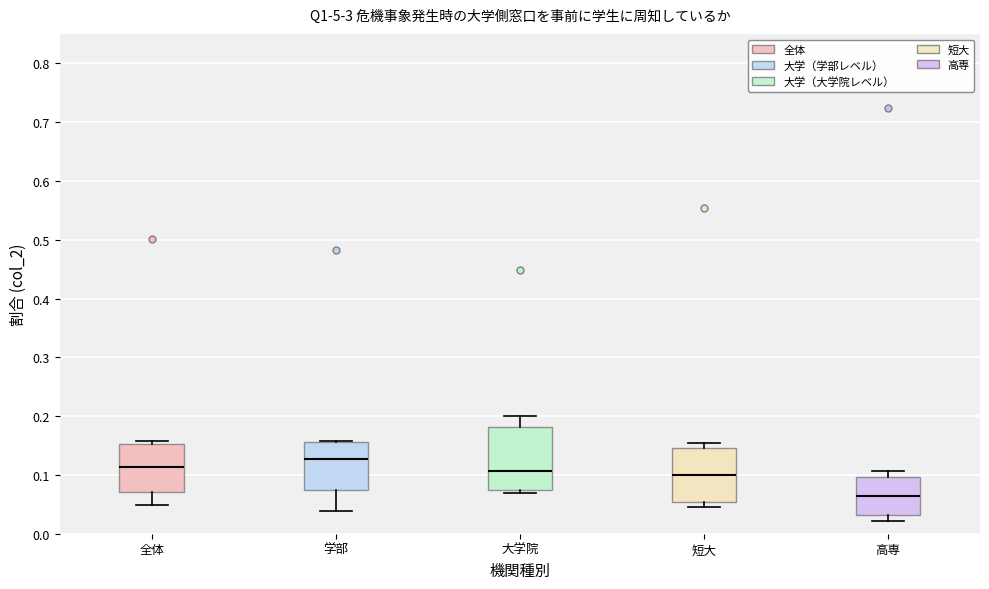

Where is the upper edge of the box for 短大 on the y-axis? The values are not printed on the chart, so give them approximately, as read against the axis.

0.15